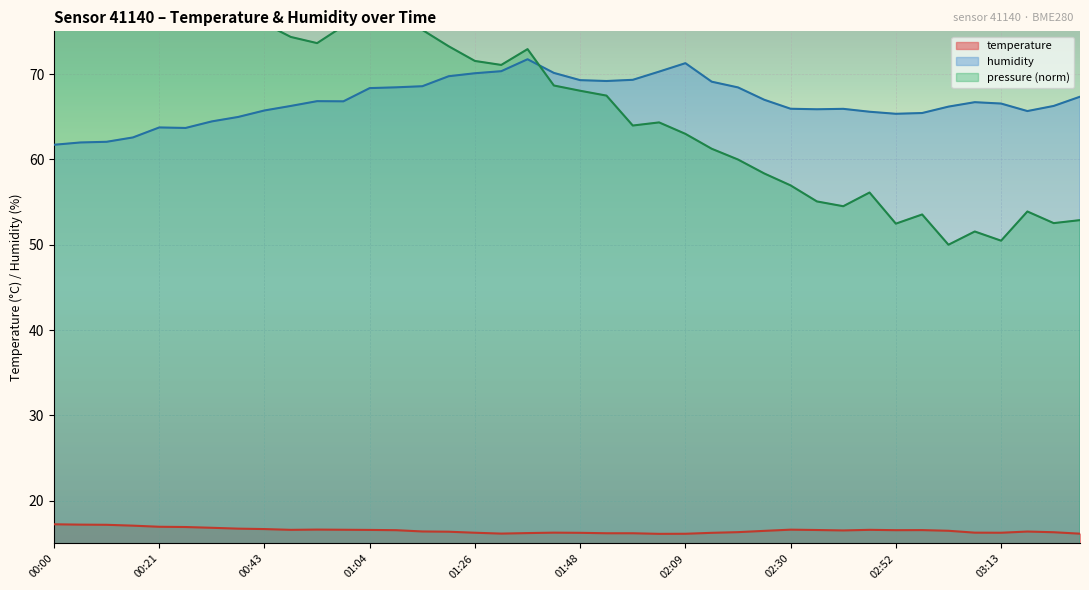

How many categories are shown in the chart?

40